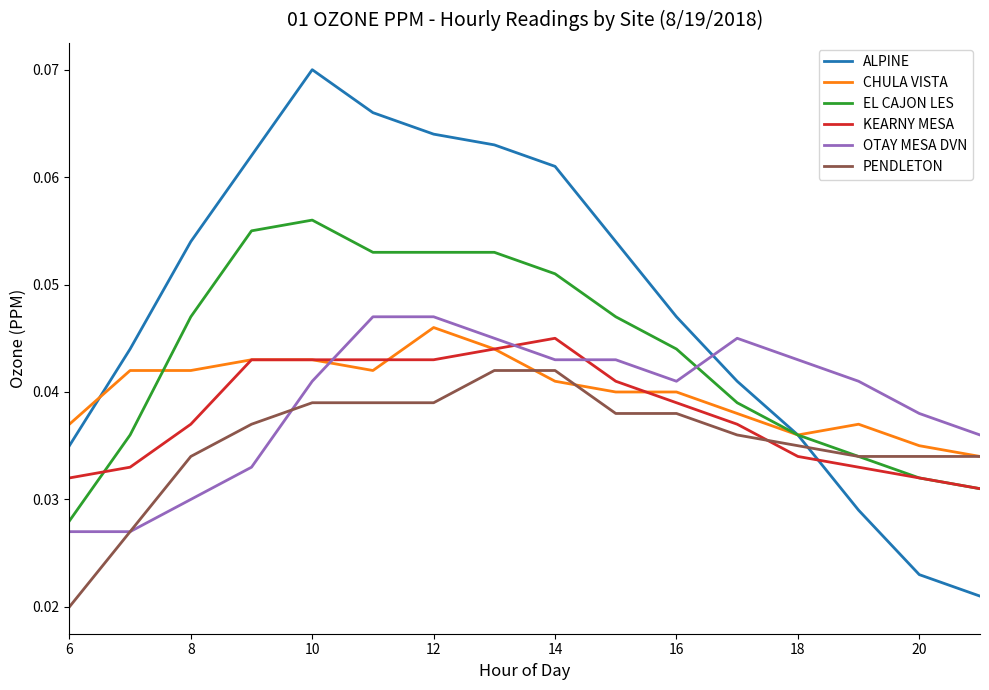

True or false: PENDLETON and KEARNY MESA cross at least once.

True